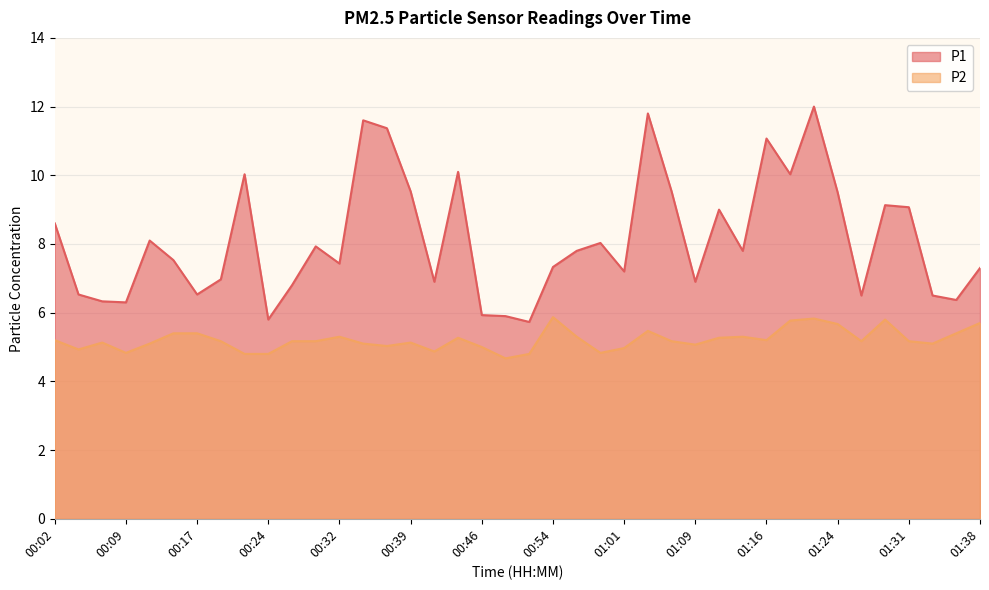

Which series has the largest total across all categories?

P1